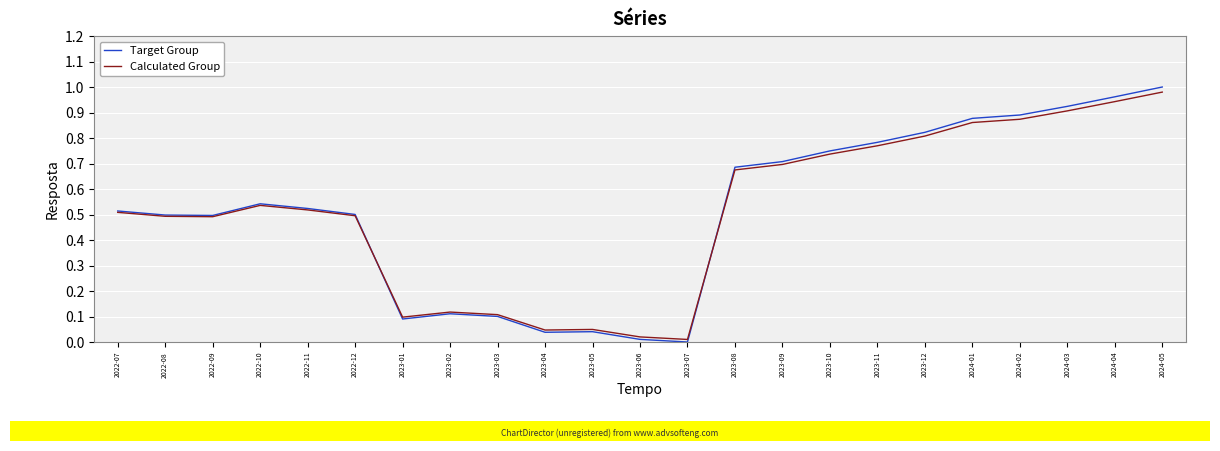

Which series changed the most between 2022-10 and 2024-05?

Target Group